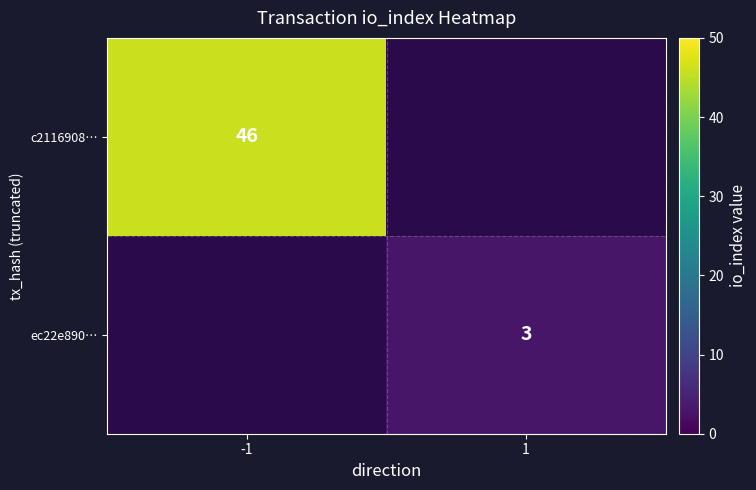

True or false: ec22e890… has a value of 4.2 at 1.

False